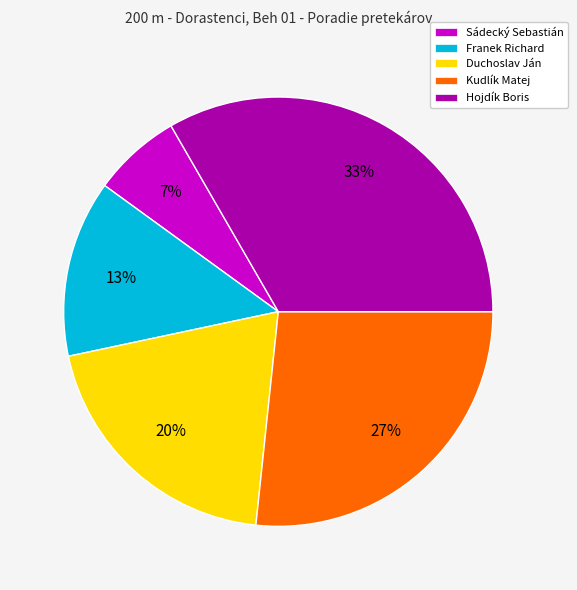

What is the smallest slice in the pie chart?

Sádecký Sebastián